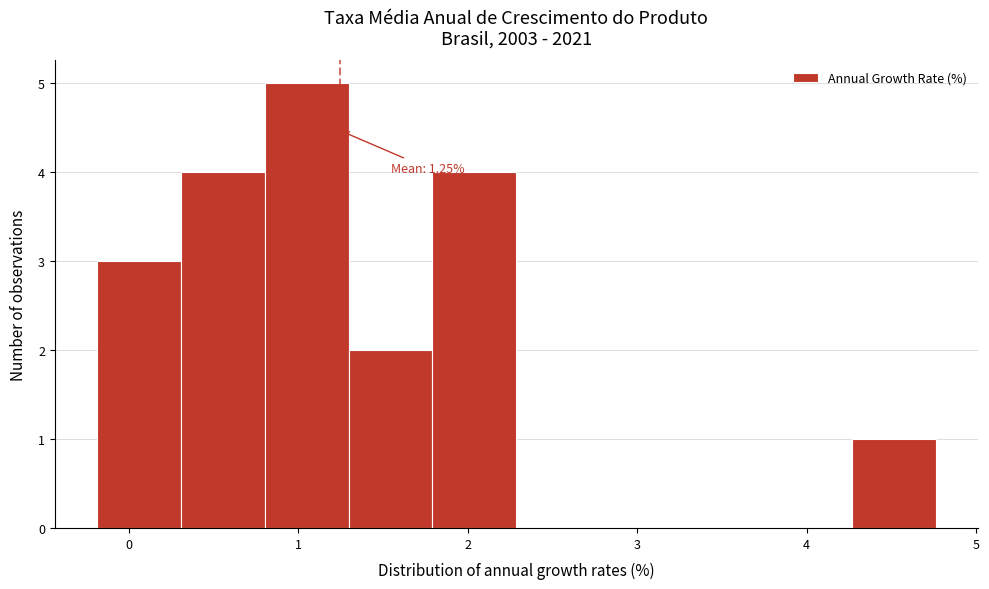

Over which range of the x-axis is the bar tallest?

0.8 to 1.3